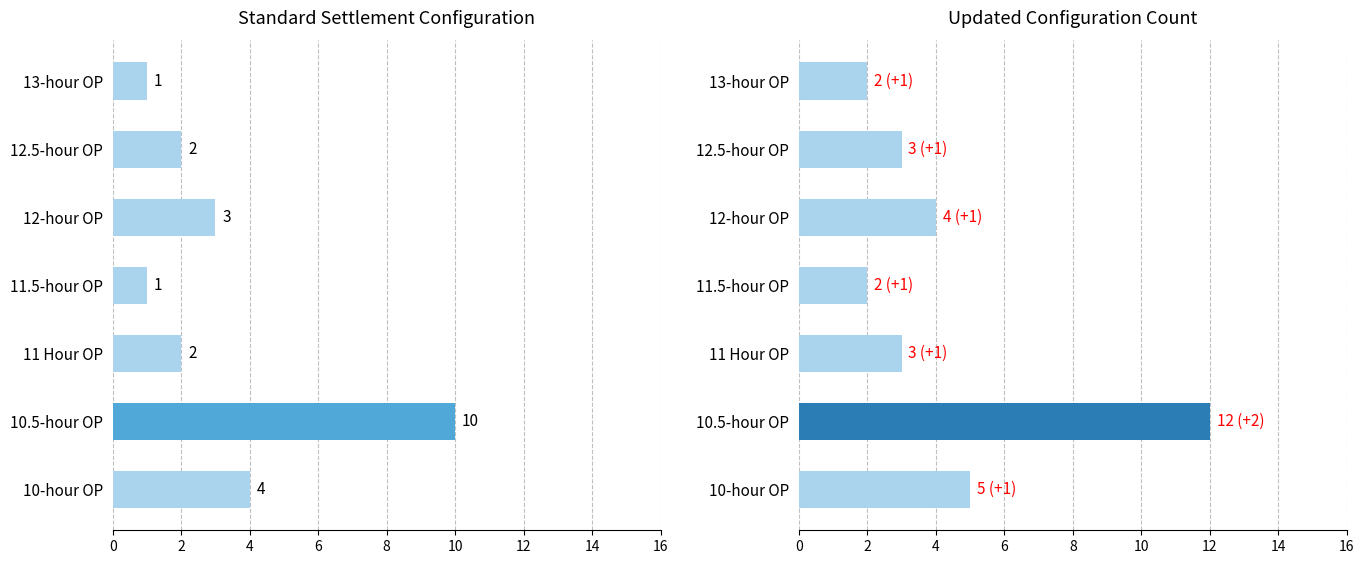

Is the value of Count at 13-hour OP greater than the value of Count_post at 12-hour OP?

No